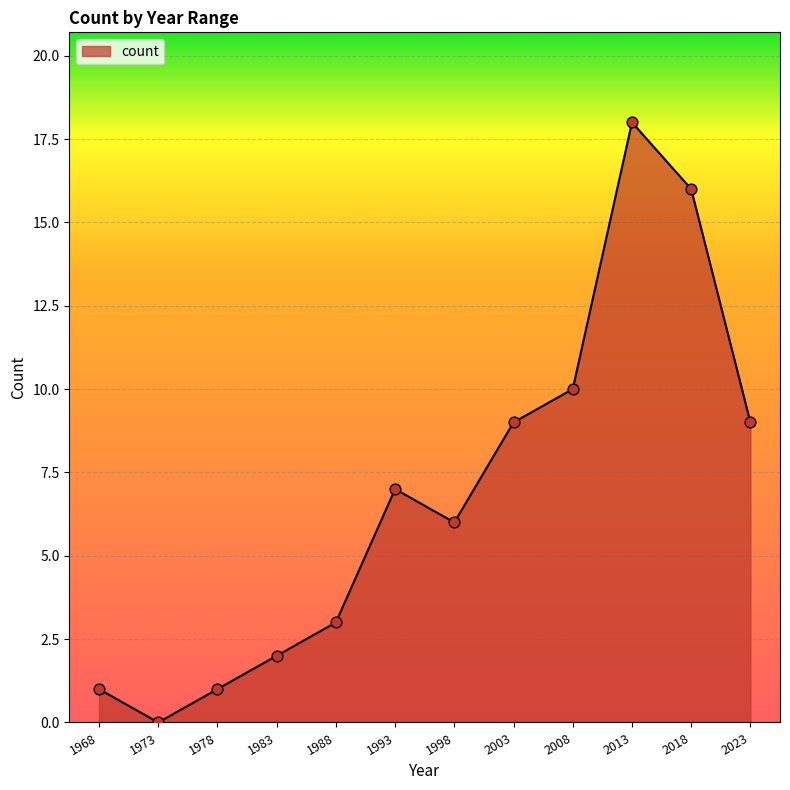

What is the change in value from 1993 to 2023?

+2